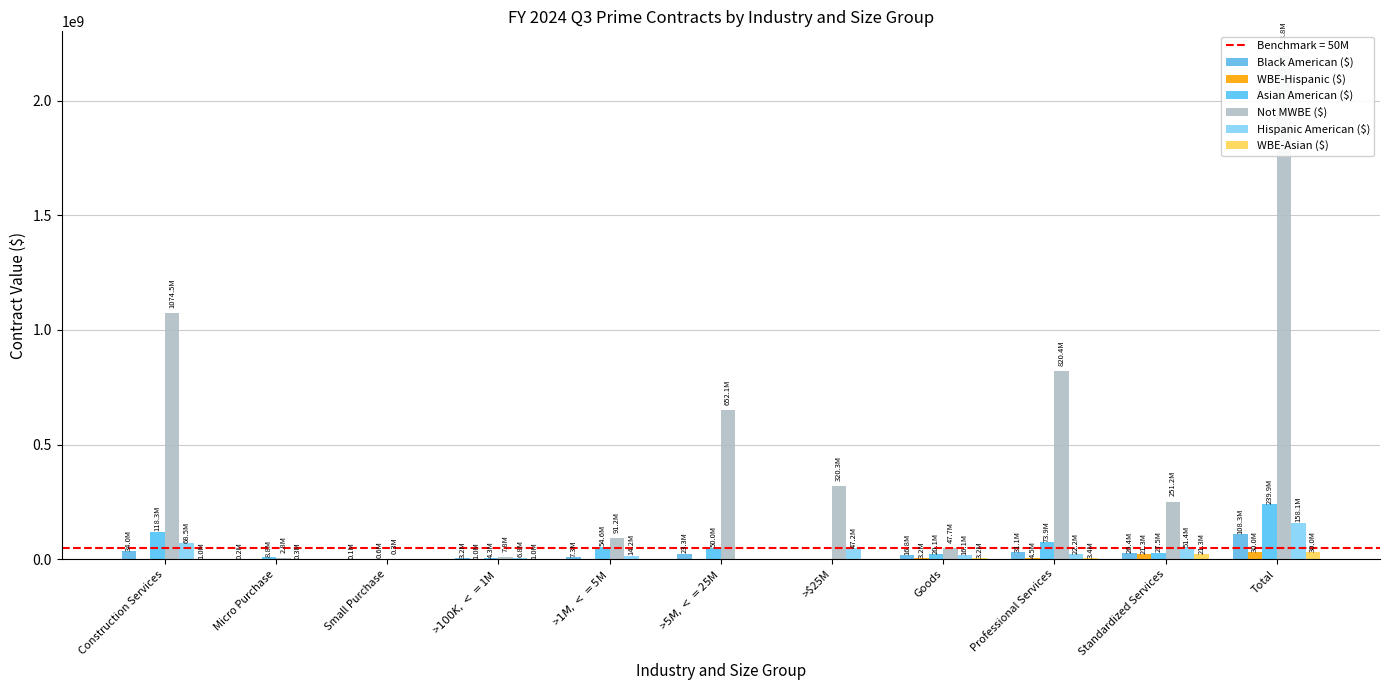

How many data points in WBE-Asian ($) are less than 1000000?

5